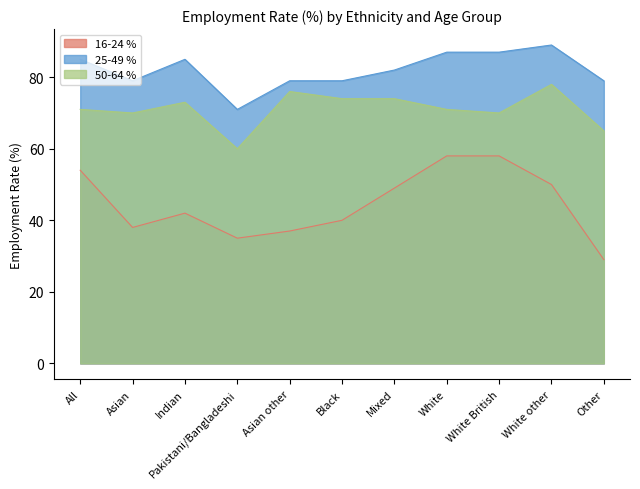

What is the value of the 50-64 % point at the 2nd from the left?

70